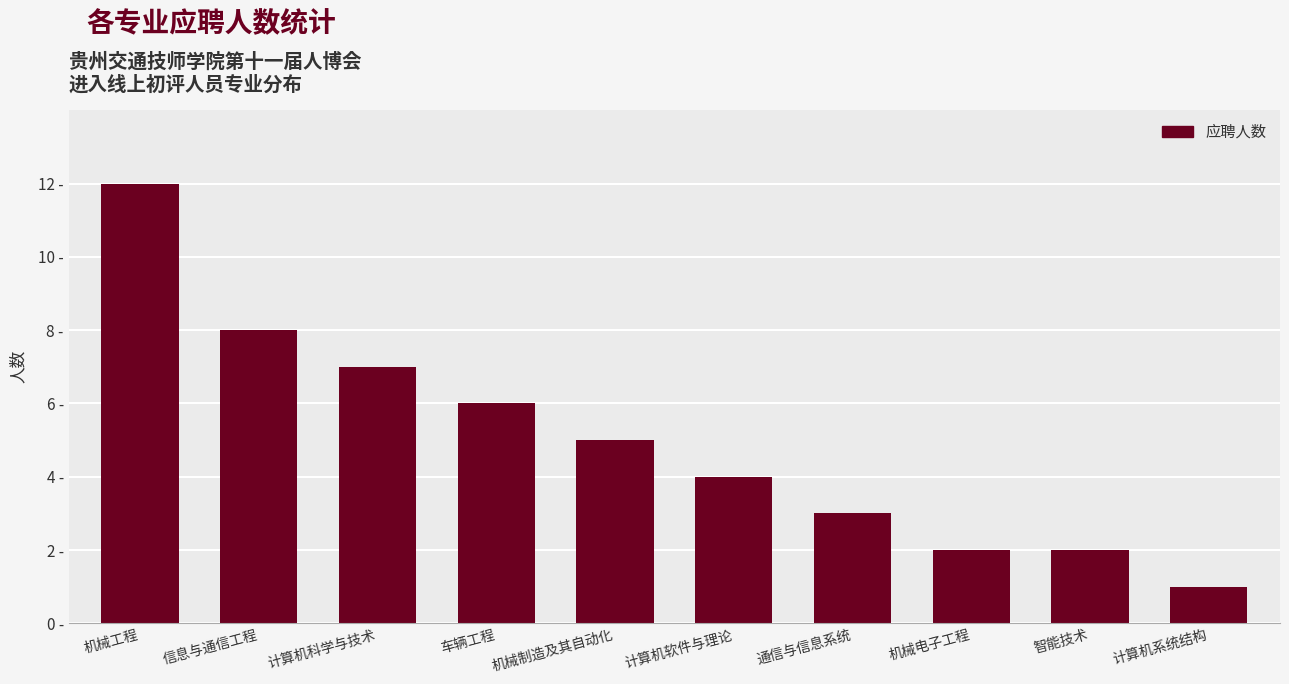

Rank the categories by value from highest to lowest.

机械工程, 信息与通信工程, 计算机科学与技术, 车辆工程, 机械制造及其自动化, 计算机软件与理论, 通信与信息系统, 机械电子工程, 智能技术, 计算机系统结构